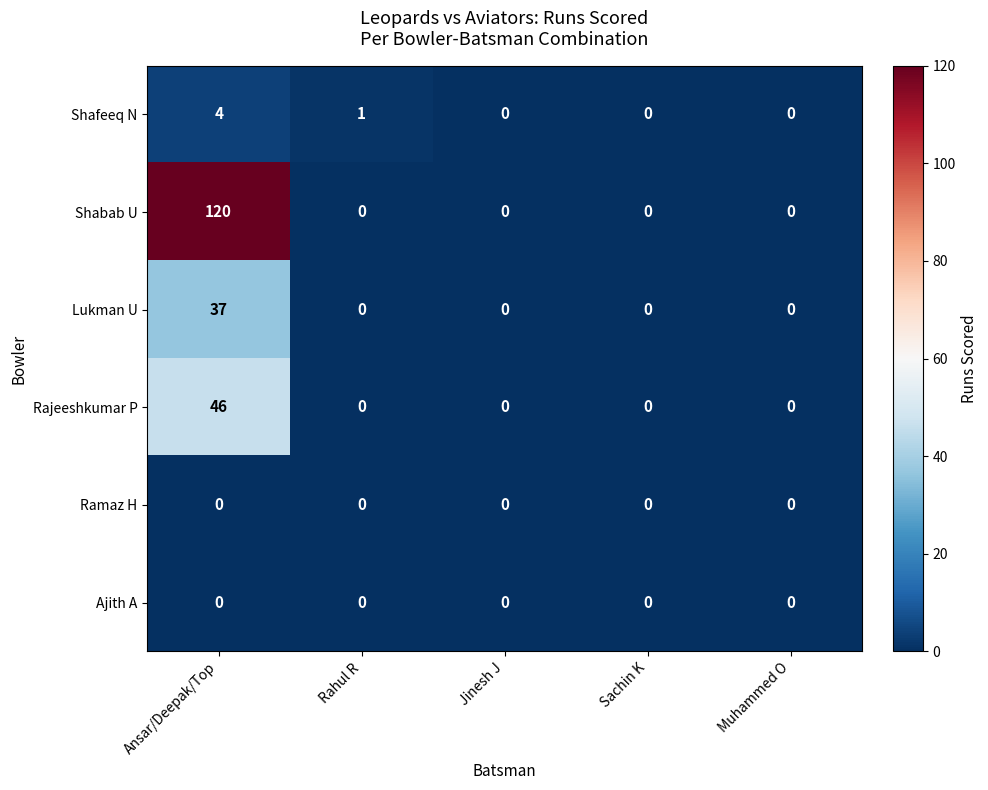

At which category is the sum across all series the highest?

Ansar/Deepak/Top